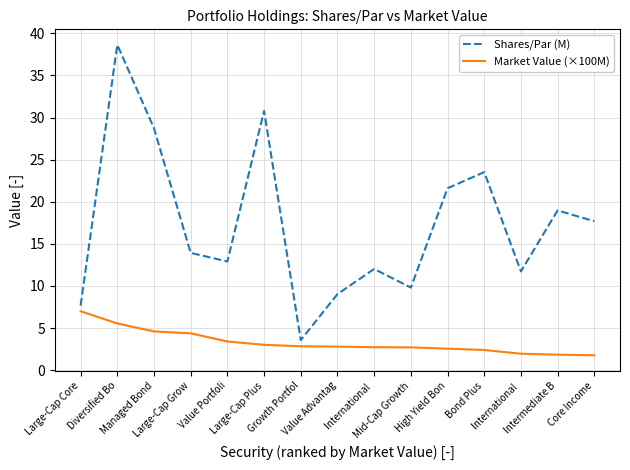

How many series are shown in this chart?

2